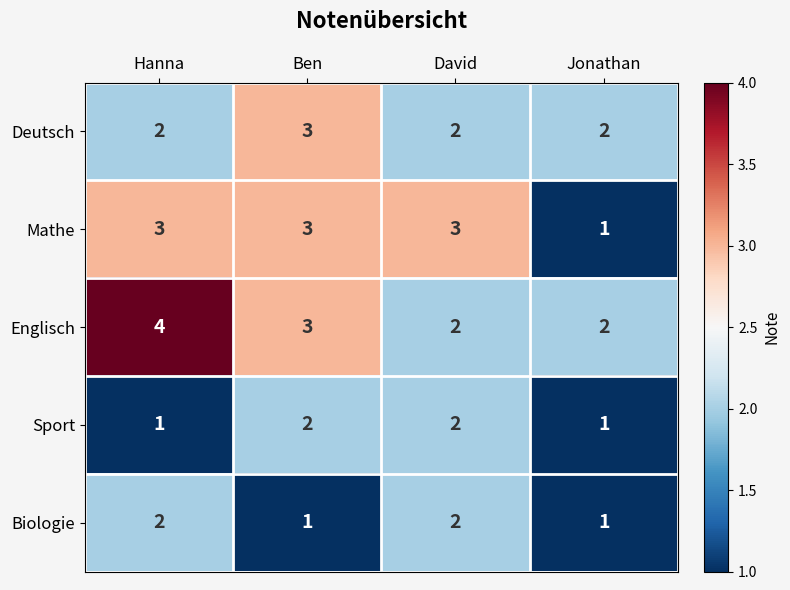

What is the difference between the highest and lowest values at Ben?

2